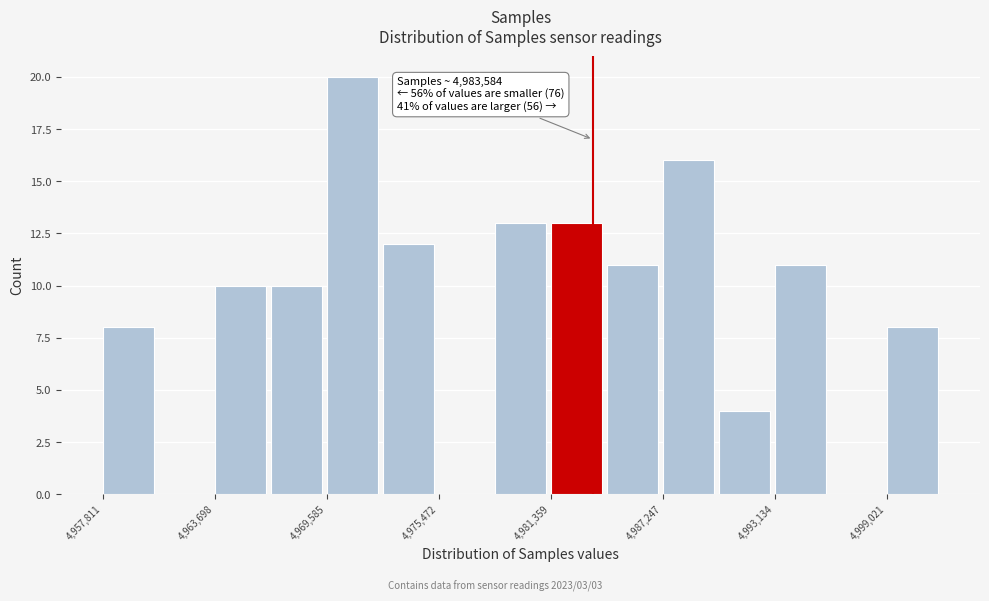

Read against the x-axis, roughly where is the centre of the tallest bar?

4971000